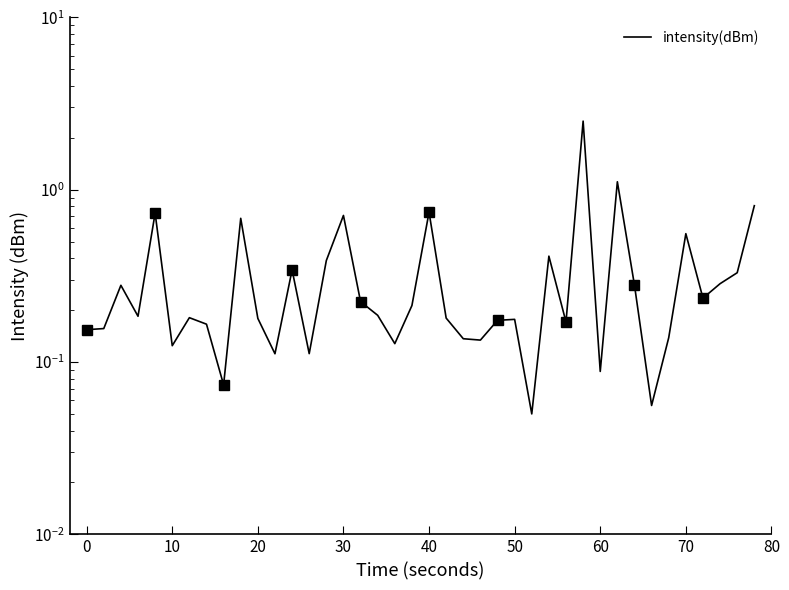

Is it true that the value at 11 is 0.0?

False